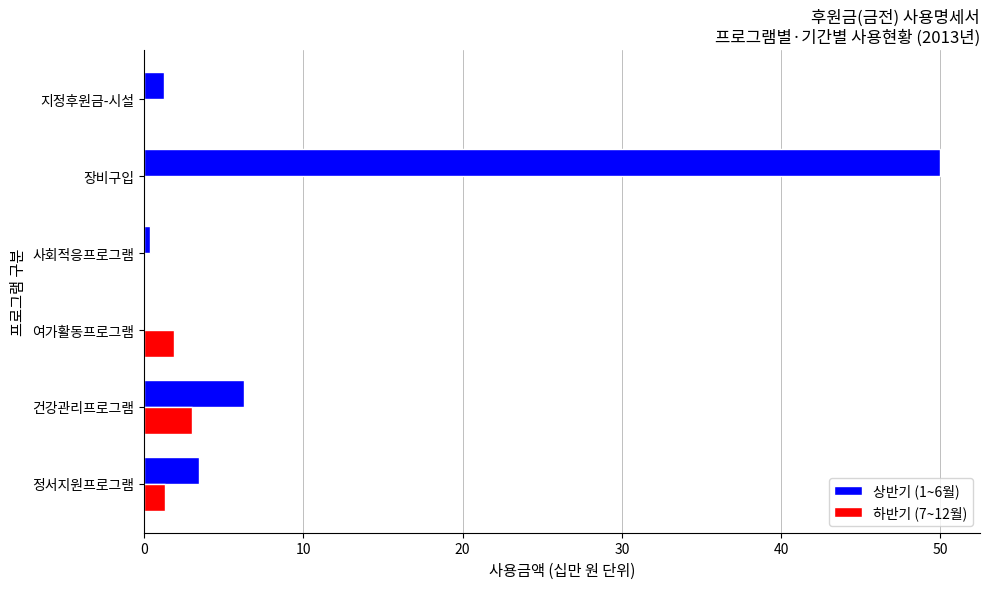

The value of 하반기 (7~12월) at 장비구입 is 1.9. True or false?

False